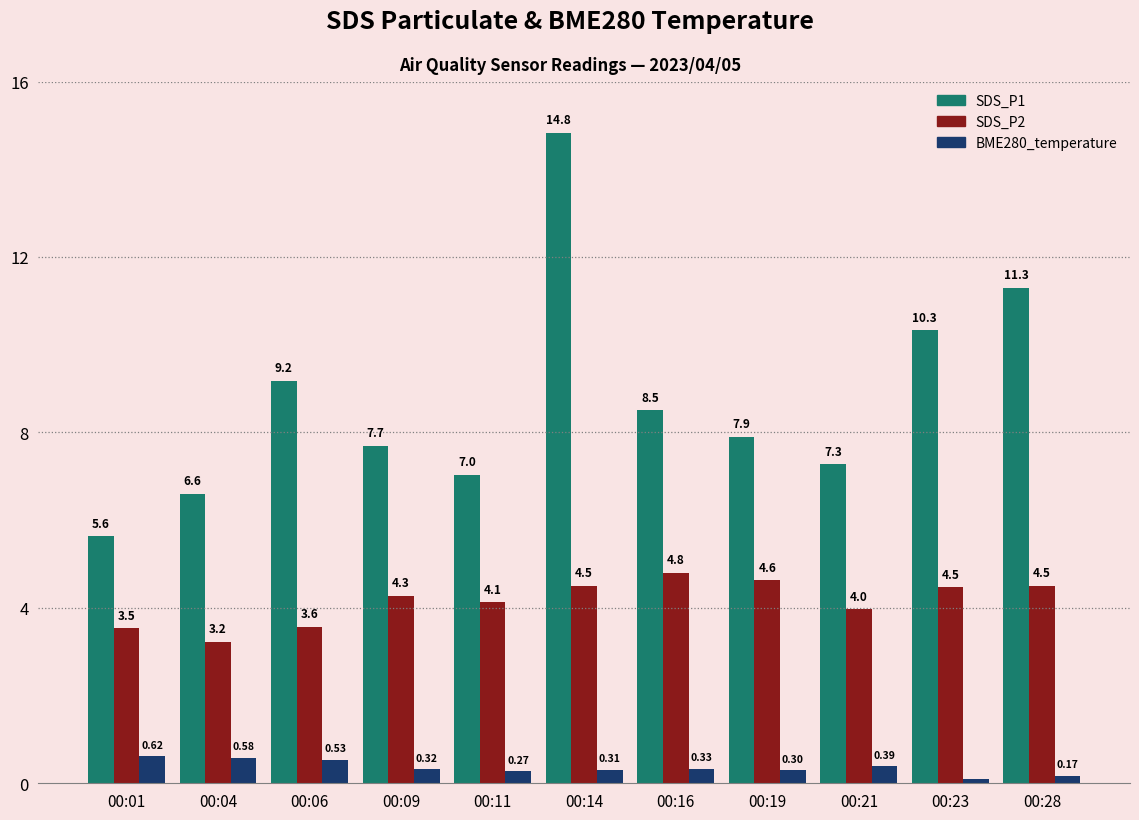

List the series in order of their overall mean, highest first.

SDS_P1, SDS_P2, BME280_temperature